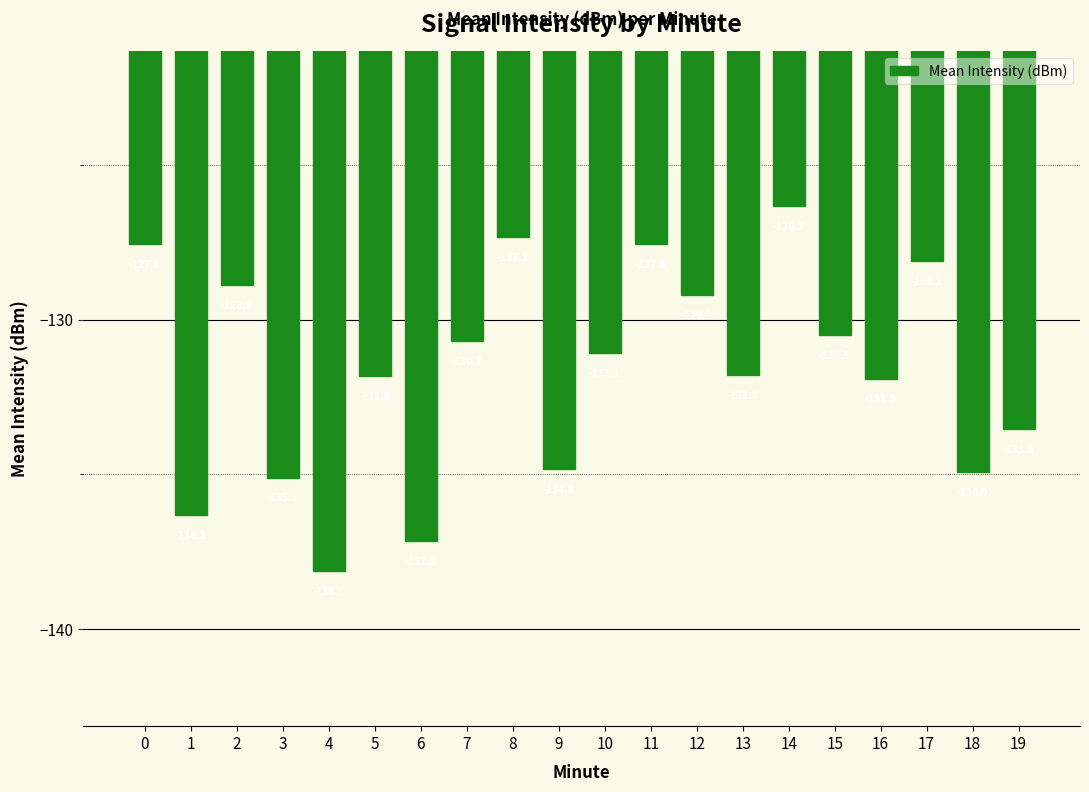

What is the sum of all values?

-2632.8